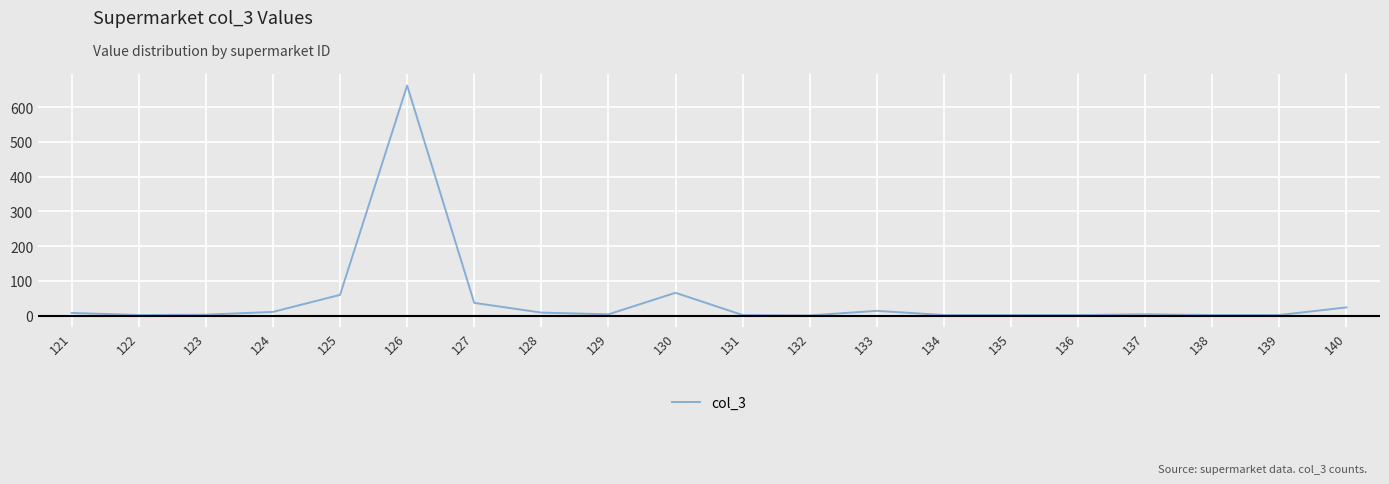

At which category does the data reach its first local peak?

126